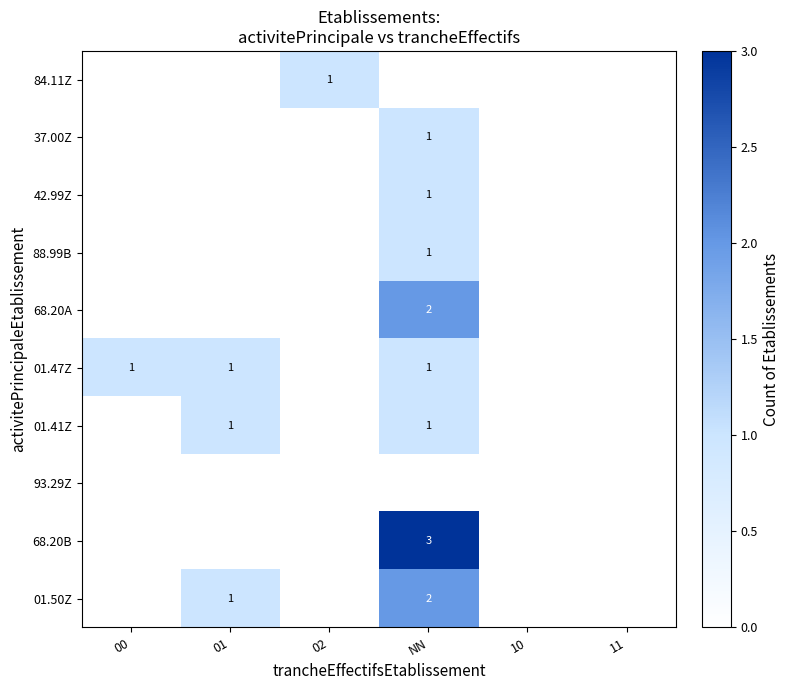

The value of 42.99Z at NN is 1. True or false?

True